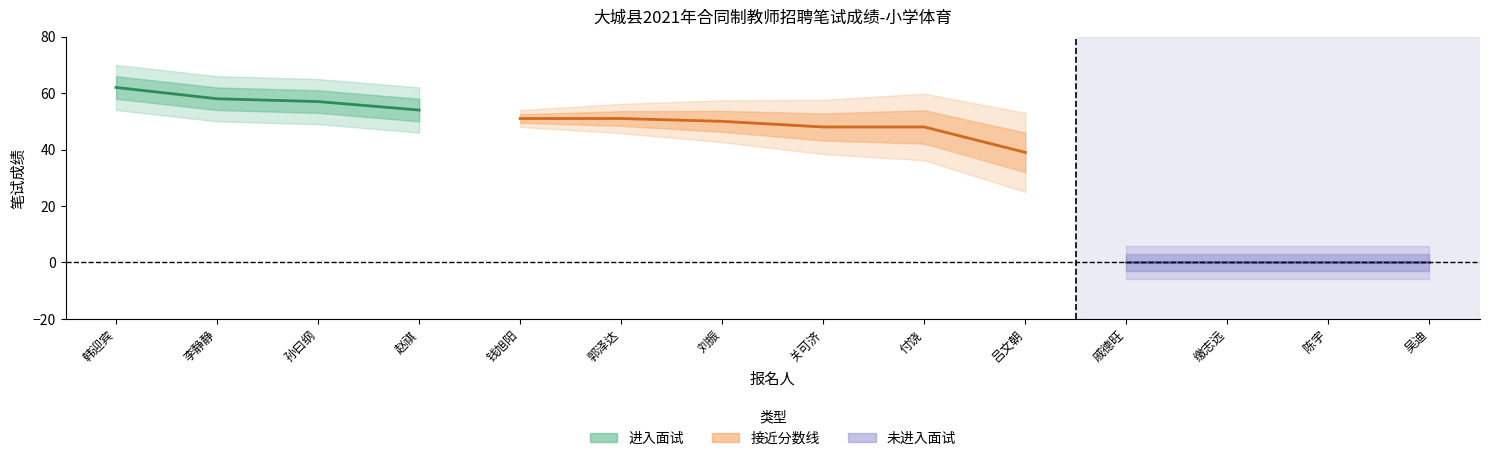

At which label is the value closest to 31?

吕文朝